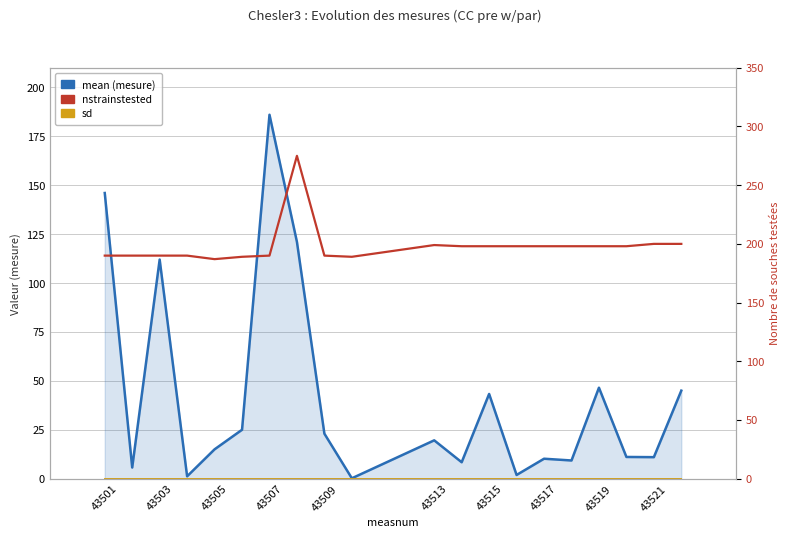

True or false: mean (mesure) and sd cross at least once.

False